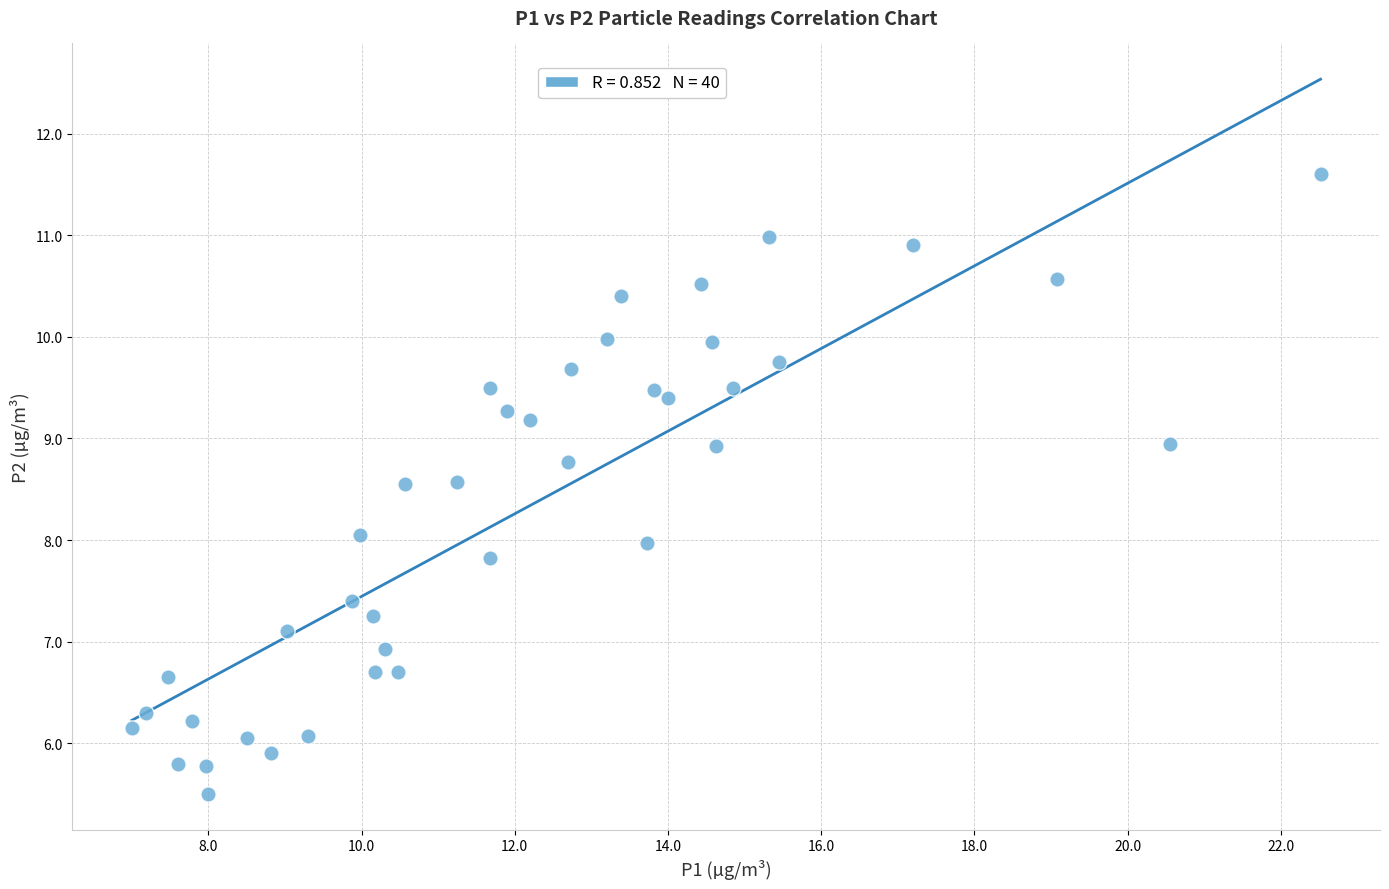

What is the range of X values (max minus min)?

15.5